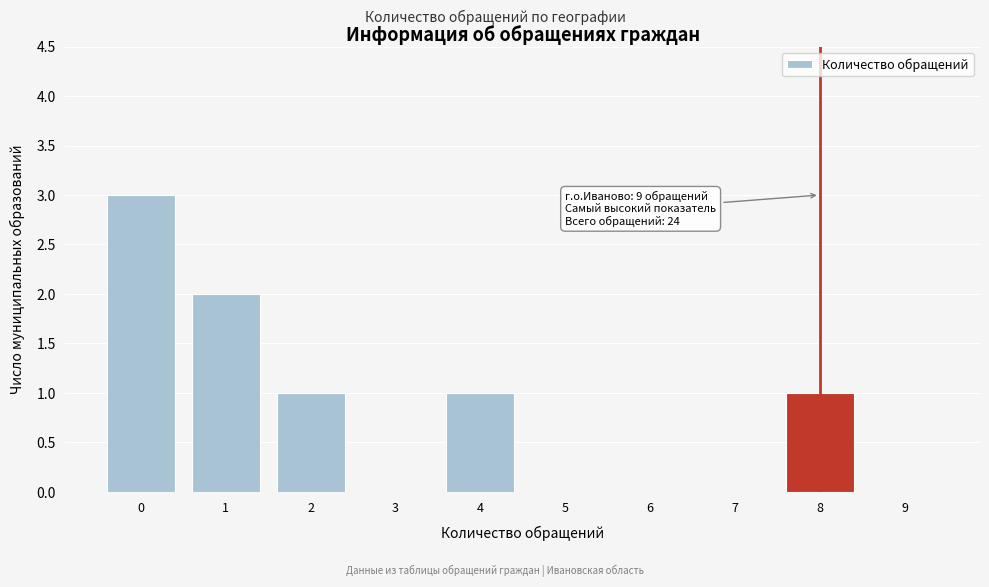

Reading left to right, transcribe all the data shown in this chart.

0=3	1=2	2=1	3=0	4=1	5=0	6=0	7=0	8=1	9=0